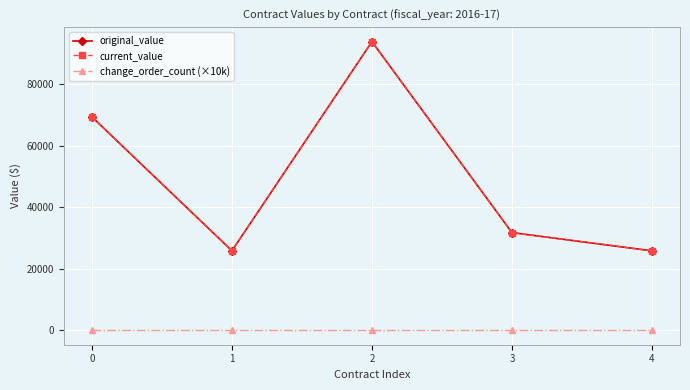

What is the highest value of the original_value series?

93841